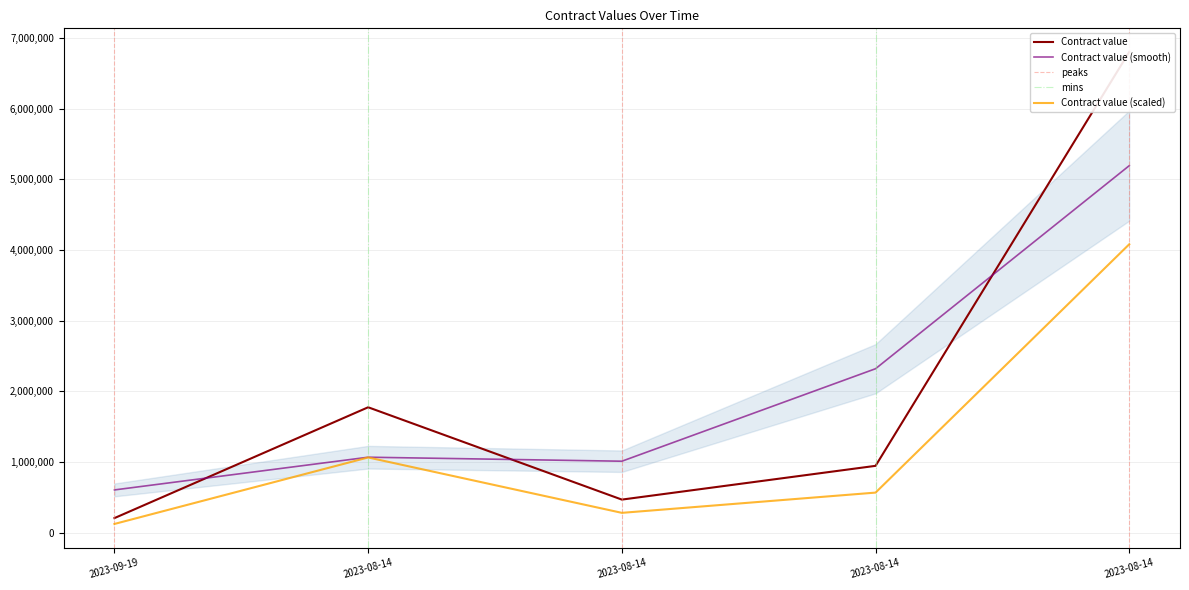

Rank the categories by value from lowest to highest.

2023-09-19, 2023-08-14, 2023-08-14, 2023-08-14, 2023-08-14